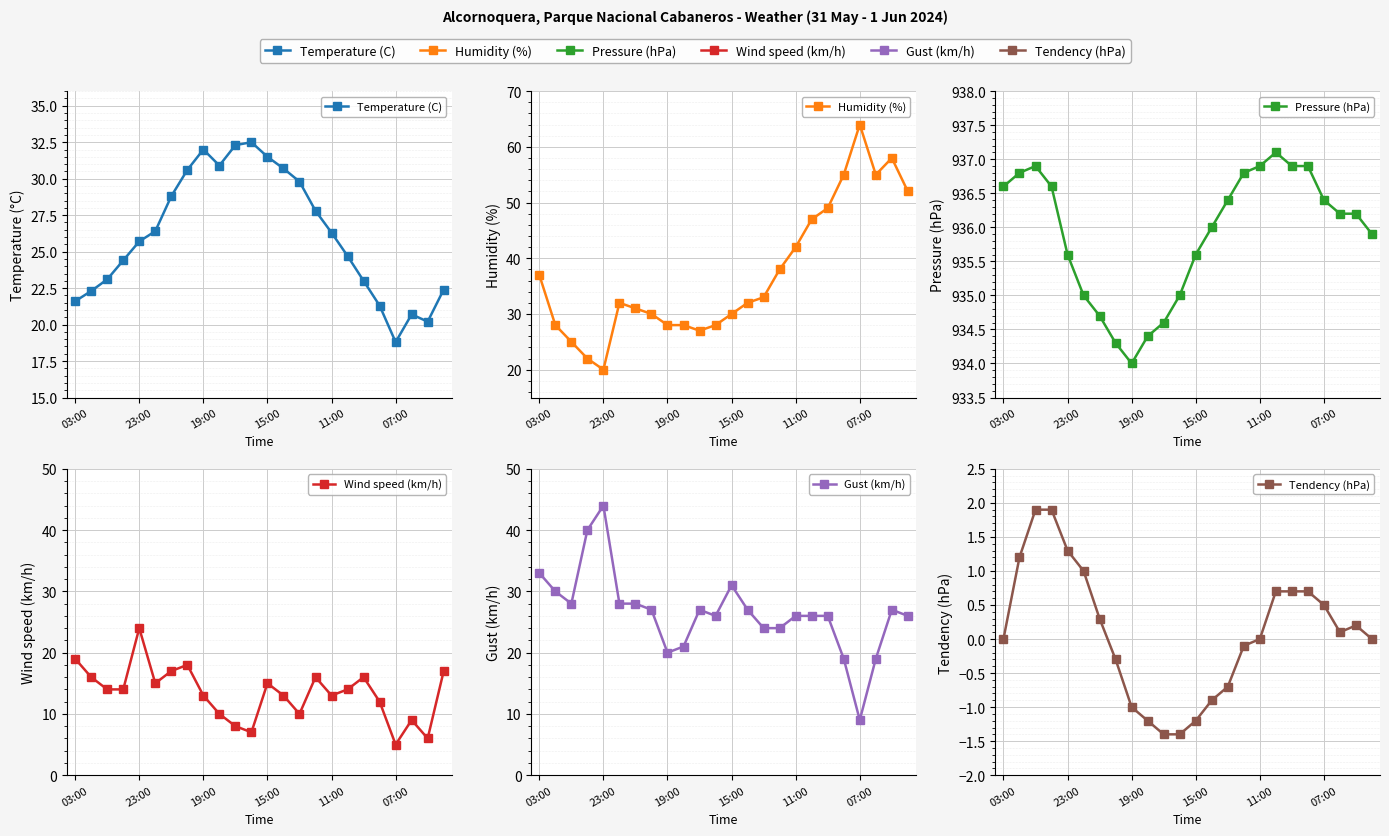

What is the sum of all Wind speed (km/h) values?

321.0